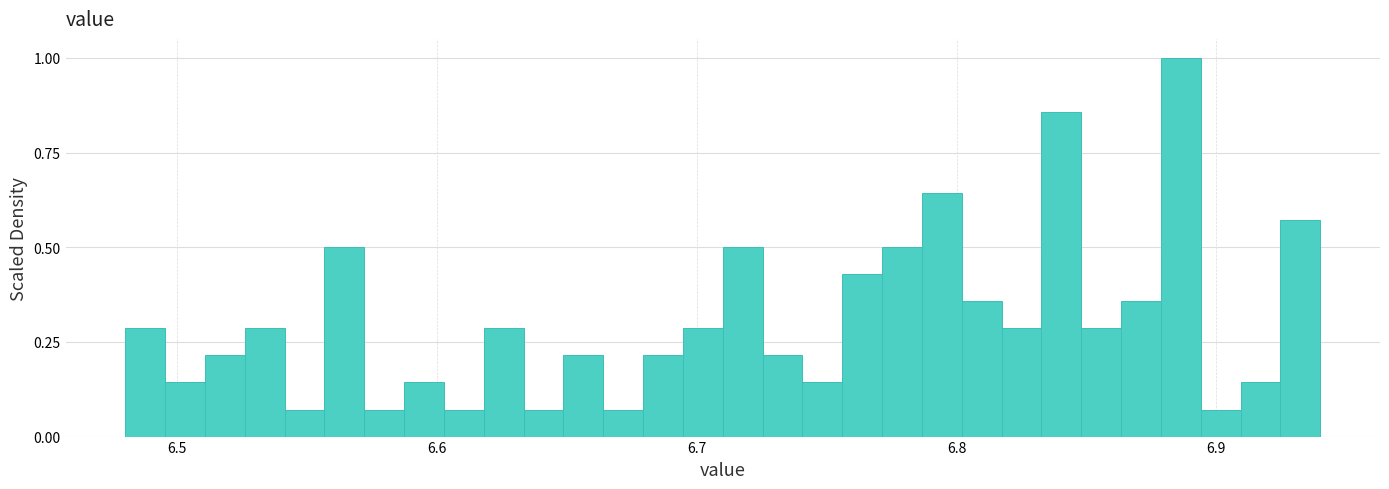

Read against the x-axis, roughly where is the centre of the tallest bar?

6.89